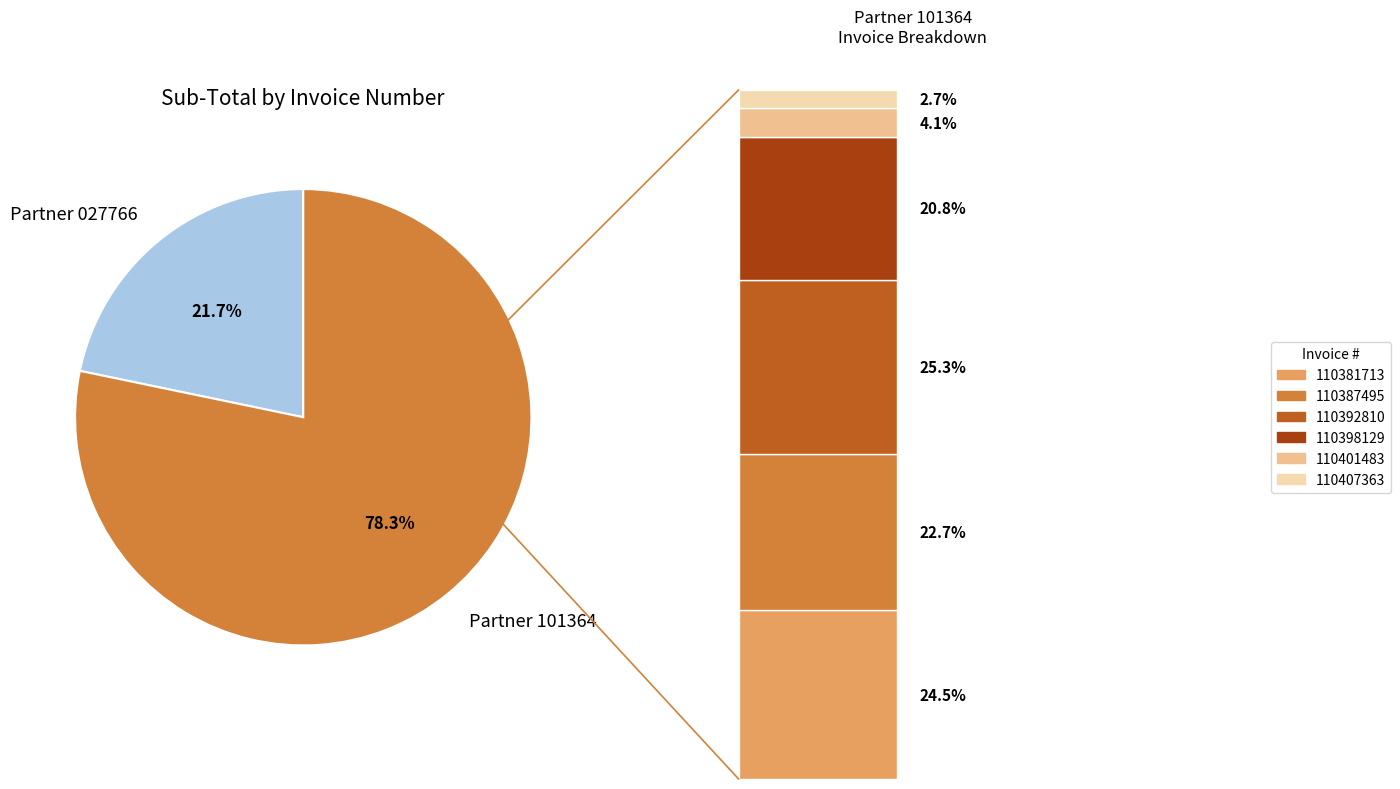

True or false: 110397927 accounts for 0% of the total.

True